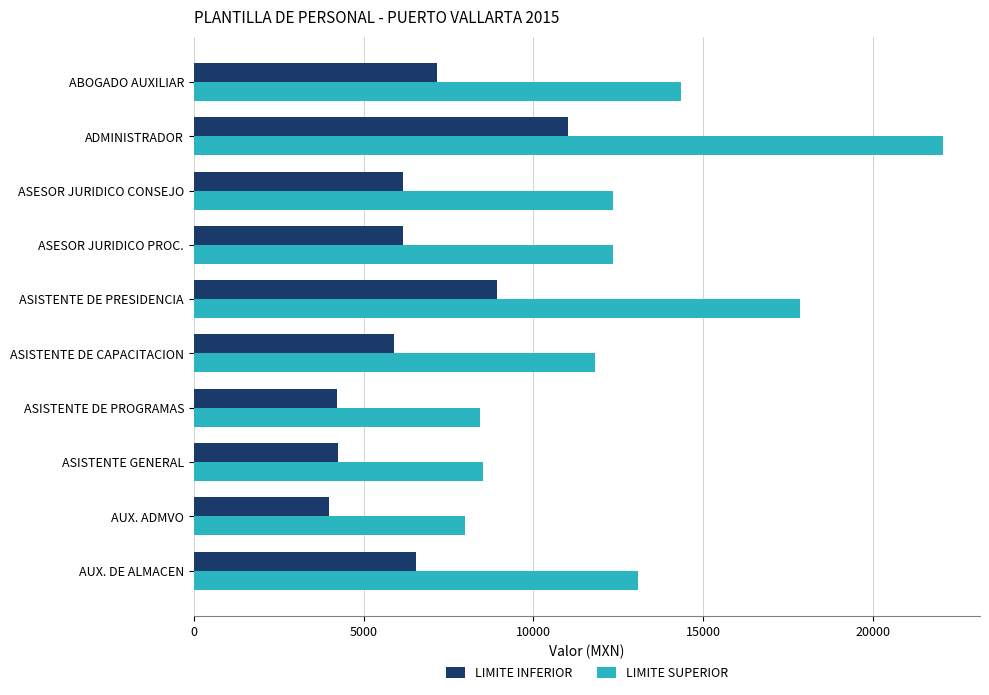

Rank the series by their average value, from lowest to highest.

LIMITE INFERIOR, LIMITE SUPERIOR